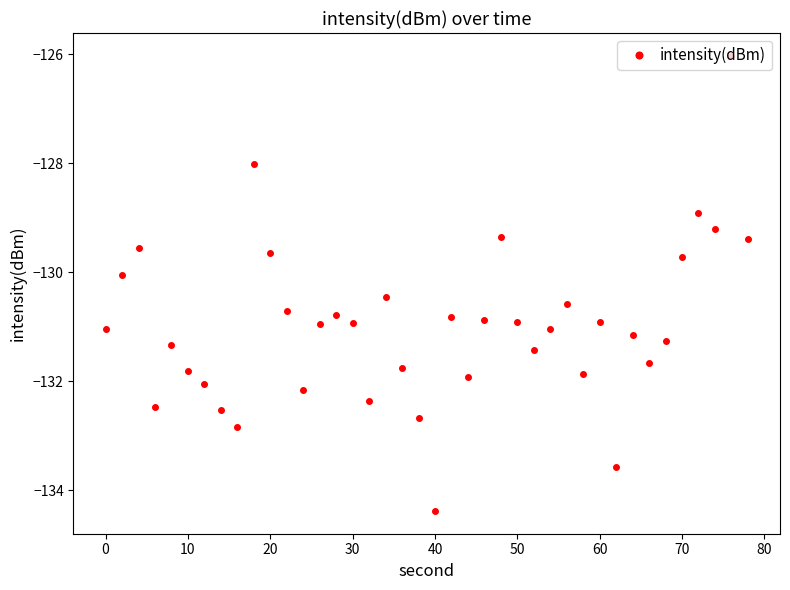

Reading right to left, list all the values displayed in this chart.

-129.4	-126.0	-129.2	-128.9	-129.7	-131.3	-131.7	-131.1	-133.6	-130.9	-131.9	-130.6	-131.0	-131.4	-130.9	-129.3	-130.9	-131.9	-130.8	-134.4	-132.7	-131.8	-130.5	-132.4	-130.9	-130.8	-130.9	-132.2	-130.7	-129.6	-128.0	-132.8	-132.5	-132.0	-131.8	-131.3	-132.5	-129.5	-130.0	-131.0